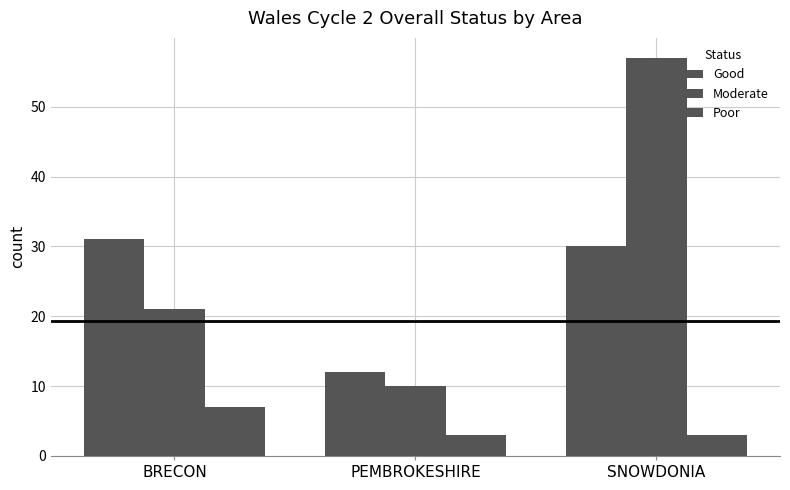

Reading left to right, transcribe all the data shown in this chart.

Good: BRECON=31	PEMBROKESHIRE=12	SNOWDONIA=30
Moderate: BRECON=21	PEMBROKESHIRE=10	SNOWDONIA=57
Poor: BRECON=7	PEMBROKESHIRE=3	SNOWDONIA=3